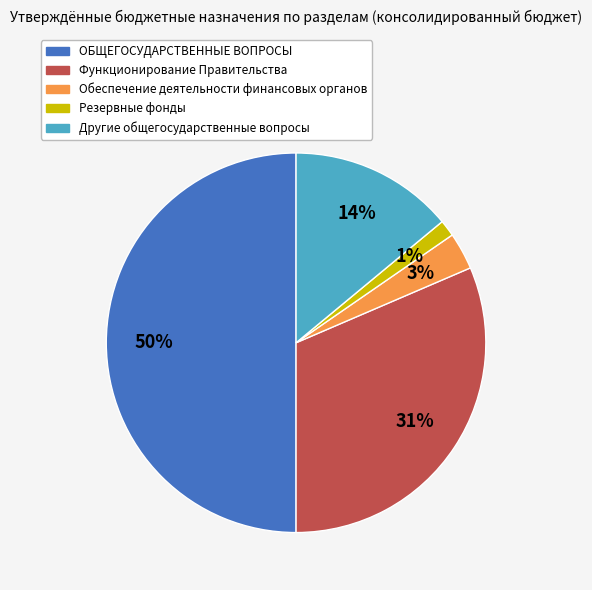

The ОБЩЕГОСУДАРСТВЕННЫЕ ВОПРОСЫ slice represents 58% of the pie. True or false?

False